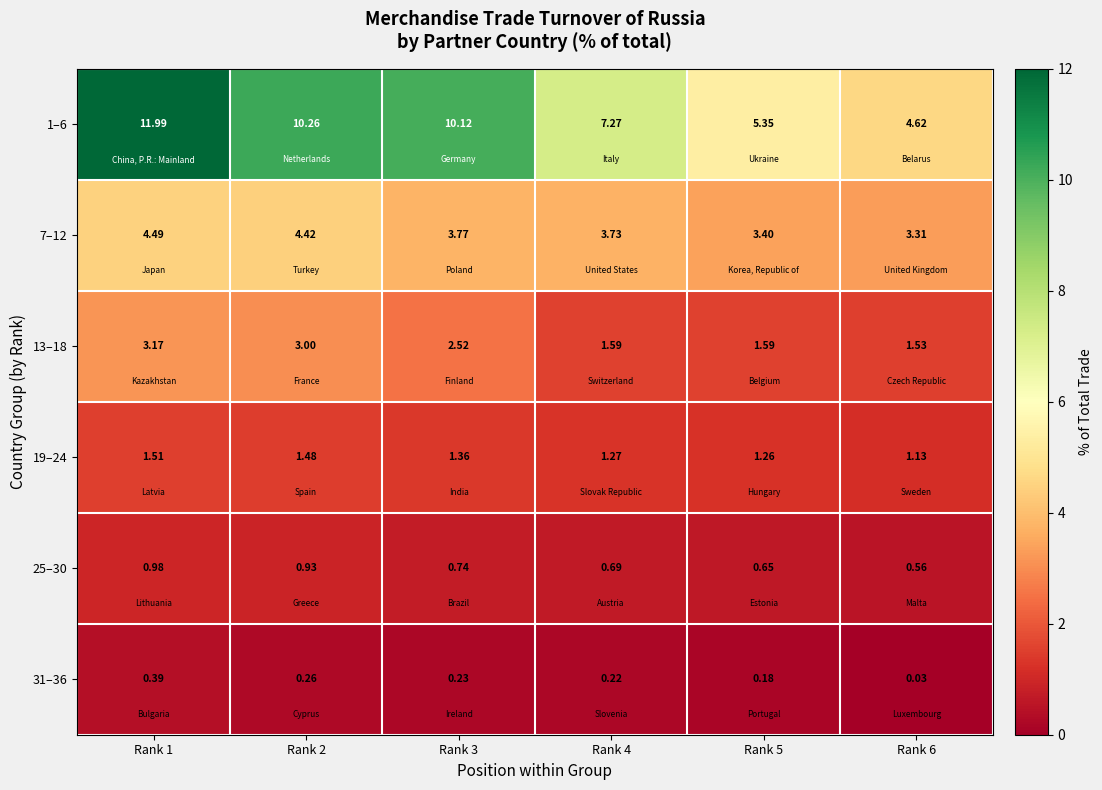

What is the difference between the highest and lowest values at Rank 2?

10.0